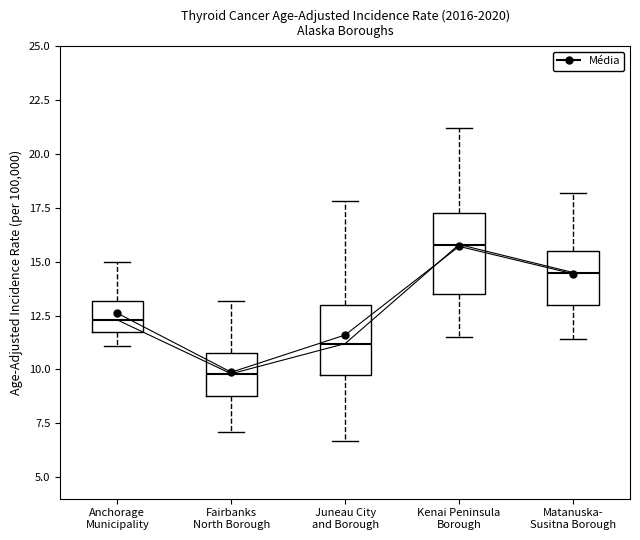

Which box has the highest median line?

Kenai Peninsula Borough